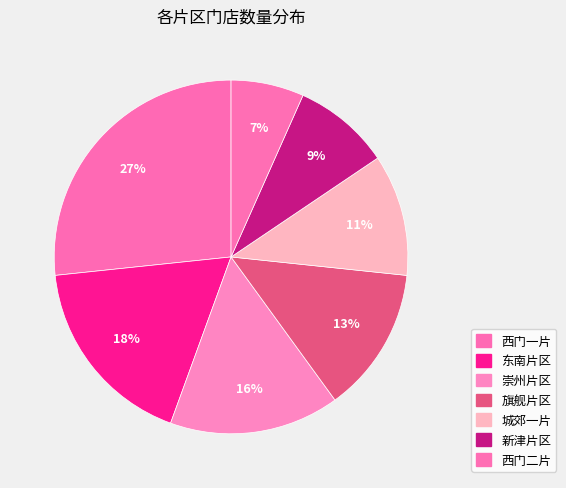

Rank the categories by value from highest to lowest.

西门一片, 东南片区, 崇州片区, 旗舰片区, 城郊一片, 新津片区, 西门二片